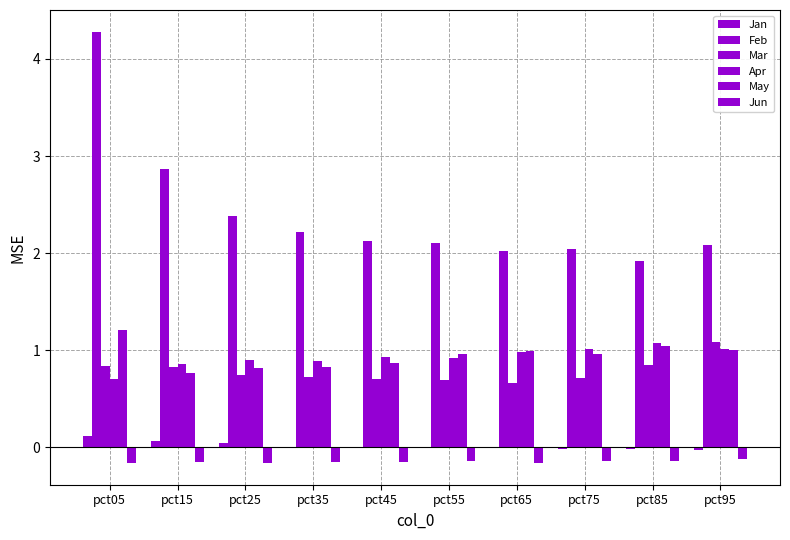

Reading left to right, what are all the values shown in this chart?

Jan: 0.1	0.1	0.1	0.0	0.0	-0.0	0.0	-0.0	-0.0	-0.0
Feb: 4.3	2.9	2.4	2.2	2.1	2.1	2.0	2.0	1.9	2.1
Mar: 0.8	0.8	0.7	0.7	0.7	0.7	0.7	0.7	0.8	1.1
Apr: 0.7	0.9	0.9	0.9	0.9	0.9	1.0	1.0	1.1	1.0
May: 1.2	0.8	0.8	0.8	0.9	1.0	1.0	1.0	1.0	1.0
Jun: -0.2	-0.1	-0.2	-0.1	-0.2	-0.1	-0.2	-0.1	-0.1	-0.1